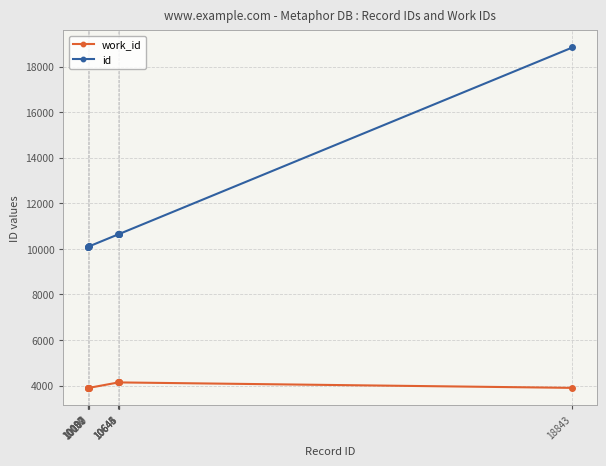

What is the value of the work_id point at the 2nd from the left?

3901